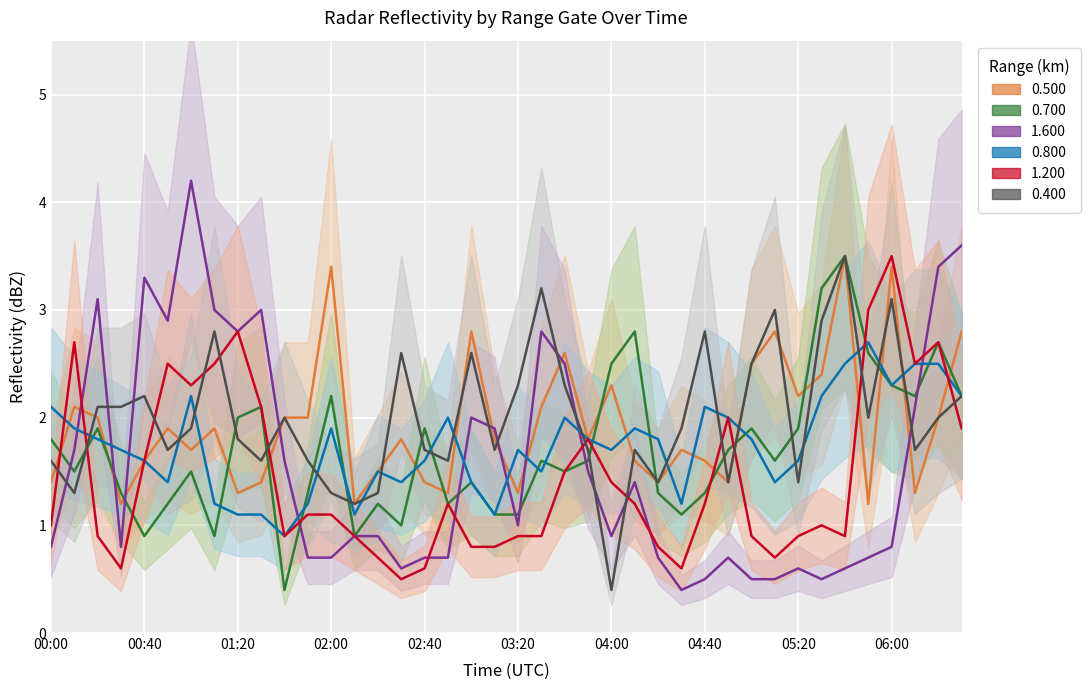

Reading left to right, extract all data points from this chart.

0.500: 00:00=1.4	00:10=2.1	00:20=2.0	00:30=1.2	00:40=1.6	00:50=1.9	01:00=1.7	01:10=1.9	01:20=1.3	01:30=1.4	01:40=2.0	01:50=2.0	02:00=3.4	02:10=1.2	02:20=1.5	02:30=1.8	02:40=1.4	02:50=1.3	03:00=2.8	03:10=1.8	03:20=1.3	03:30=2.1	03:40=2.6	03:50=1.8	04:00=2.3	04:10=1.6	04:20=1.4	04:30=1.7	04:40=1.6	04:50=1.4	05:00=2.5	05:10=2.8	05:20=2.2	05:30=2.4	05:40=3.5	05:50=1.2	06:00=3.4	06:10=1.3	06:20=2.0	06:30=2.8
0.700: 00:00=1.8	00:10=1.5	00:20=1.9	00:30=1.3	00:40=0.9	00:50=1.2	01:00=1.5	01:10=0.9	01:20=2.0	01:30=2.1	01:40=0.4	01:50=1.3	02:00=2.2	02:10=0.9	02:20=1.2	02:30=1.0	02:40=1.9	02:50=1.2	03:00=1.4	03:10=1.1	03:20=1.1	03:30=1.6	03:40=1.5	03:50=1.6	04:00=2.5	04:10=2.8	04:20=1.3	04:30=1.1	04:40=1.3	04:50=1.7	05:00=1.9	05:10=1.6	05:20=1.9	05:30=3.2	05:40=3.5	05:50=2.6	06:00=2.3	06:10=2.2	06:20=2.7	06:30=2.2
1.600: 00:00=0.8	00:10=1.7	00:20=3.1	00:30=0.8	00:40=3.3	00:50=2.9	01:00=4.2	01:10=3.0	01:20=2.8	01:30=3.0	01:40=1.6	01:50=0.7	02:00=0.7	02:10=0.9	02:20=0.9	02:30=0.6	02:40=0.7	02:50=0.7	03:00=2.0	03:10=1.9	03:20=1.0	03:30=2.8	03:40=2.5	03:50=1.5	04:00=0.9	04:10=1.4	04:20=0.7	04:30=0.4	04:40=0.5	04:50=0.7	05:00=0.5	05:10=0.5	05:20=0.6	05:30=0.5	05:40=0.6	05:50=0.7	06:00=0.8	06:10=2.1	06:20=3.4	06:30=3.6
0.800: 00:00=2.1	00:10=1.9	00:20=1.8	00:30=1.7	00:40=1.6	00:50=1.4	01:00=2.2	01:10=1.2	01:20=1.1	01:30=1.1	01:40=0.9	01:50=1.2	02:00=1.9	02:10=1.1	02:20=1.5	02:30=1.4	02:40=1.6	02:50=2.0	03:00=1.4	03:10=1.1	03:20=1.7	03:30=1.5	03:40=2.0	03:50=1.8	04:00=1.7	04:10=1.9	04:20=1.8	04:30=1.2	04:40=2.1	04:50=2.0	05:00=1.8	05:10=1.4	05:20=1.6	05:30=2.2	05:40=2.5	05:50=2.7	06:00=2.3	06:10=2.5	06:20=2.5	06:30=2.2
1.200: 00:00=1.0	00:10=2.7	00:20=0.9	00:30=0.6	00:40=1.6	00:50=2.5	01:00=2.3	01:10=2.5	01:20=2.8	01:30=2.1	01:40=0.9	01:50=1.1	02:00=1.1	02:10=0.9	02:20=0.7	02:30=0.5	02:40=0.6	02:50=1.2	03:00=0.8	03:10=0.8	03:20=0.9	03:30=0.9	03:40=1.5	03:50=1.8	04:00=1.4	04:10=1.2	04:20=0.8	04:30=0.6	04:40=1.2	04:50=2.0	05:00=0.9	05:10=0.7	05:20=0.9	05:30=1.0	05:40=0.9	05:50=3.0	06:00=3.5	06:10=2.5	06:20=2.7	06:30=1.9
0.400: 00:00=1.6	00:10=1.3	00:20=2.1	00:30=2.1	00:40=2.2	00:50=1.7	01:00=1.9	01:10=2.8	01:20=1.8	01:30=1.6	01:40=2.0	01:50=1.6	02:00=1.3	02:10=1.2	02:20=1.3	02:30=2.6	02:40=1.7	02:50=1.6	03:00=2.6	03:10=1.7	03:20=2.3	03:30=3.2	03:40=2.3	03:50=1.7	04:00=0.4	04:10=1.7	04:20=1.4	04:30=1.9	04:40=2.8	04:50=1.4	05:00=2.5	05:10=3.0	05:20=1.4	05:30=2.9	05:40=3.5	05:50=2.0	06:00=3.1	06:10=1.7	06:20=2.0	06:30=2.2